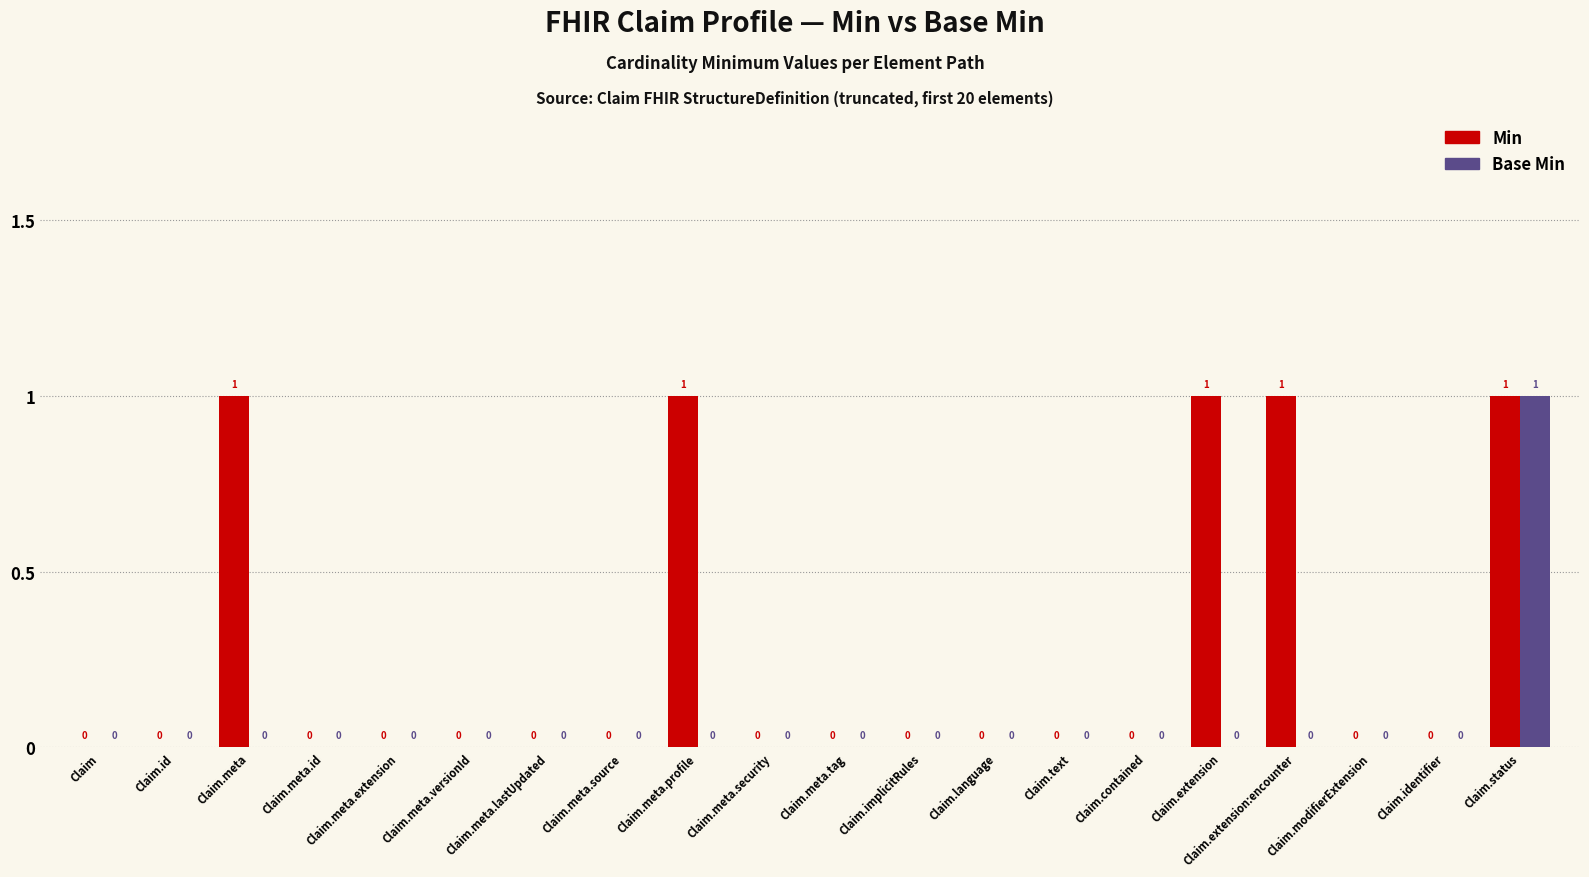

How many Base Min values are between 0 and 1?

20